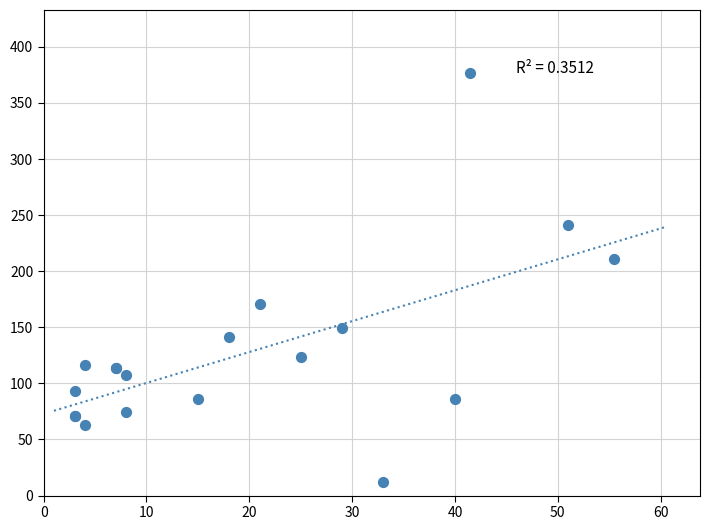

What Y value in the scatter plot is closest to 194?

210.8